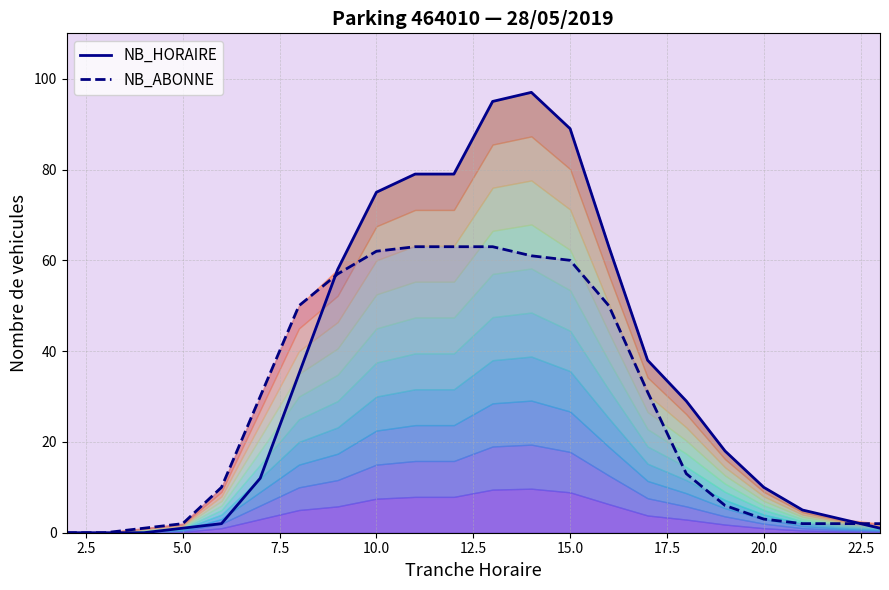

What are all the series names shown in the legend?

NB_HORAIRE, NB_ABONNE